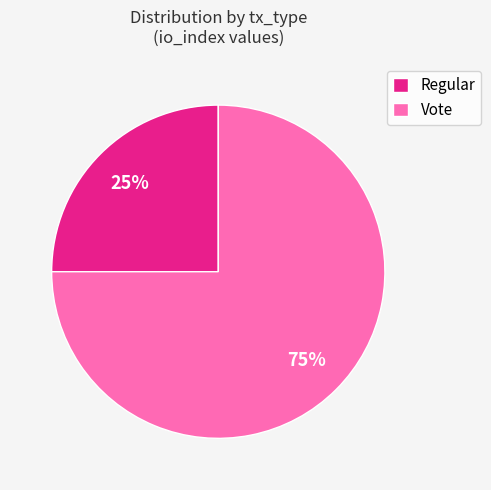

Is the sum of Vote and Regular greater than half?

Yes